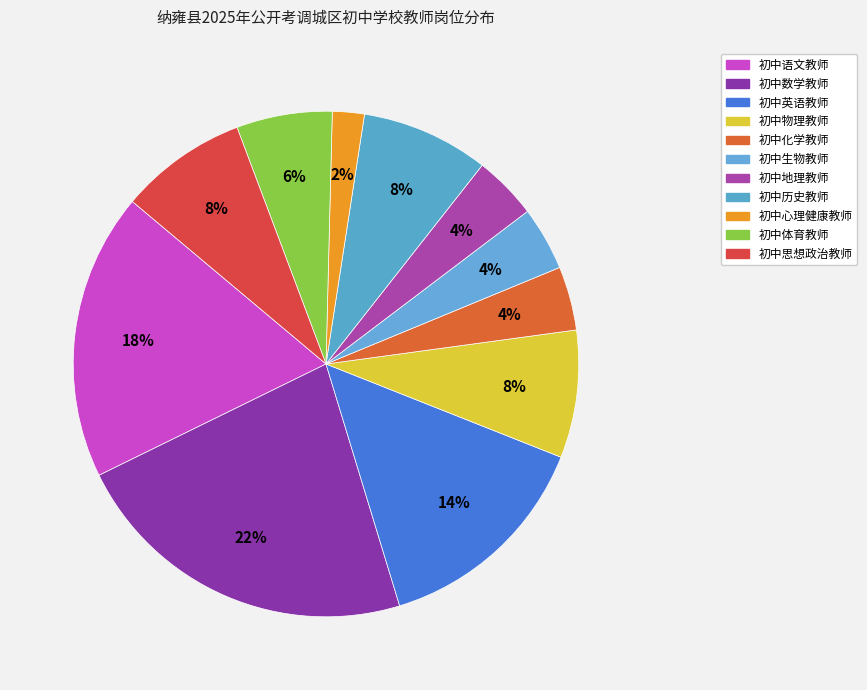

What is the ratio of the value at 初中英语教师 to the value at 初中物理教师?

1.8